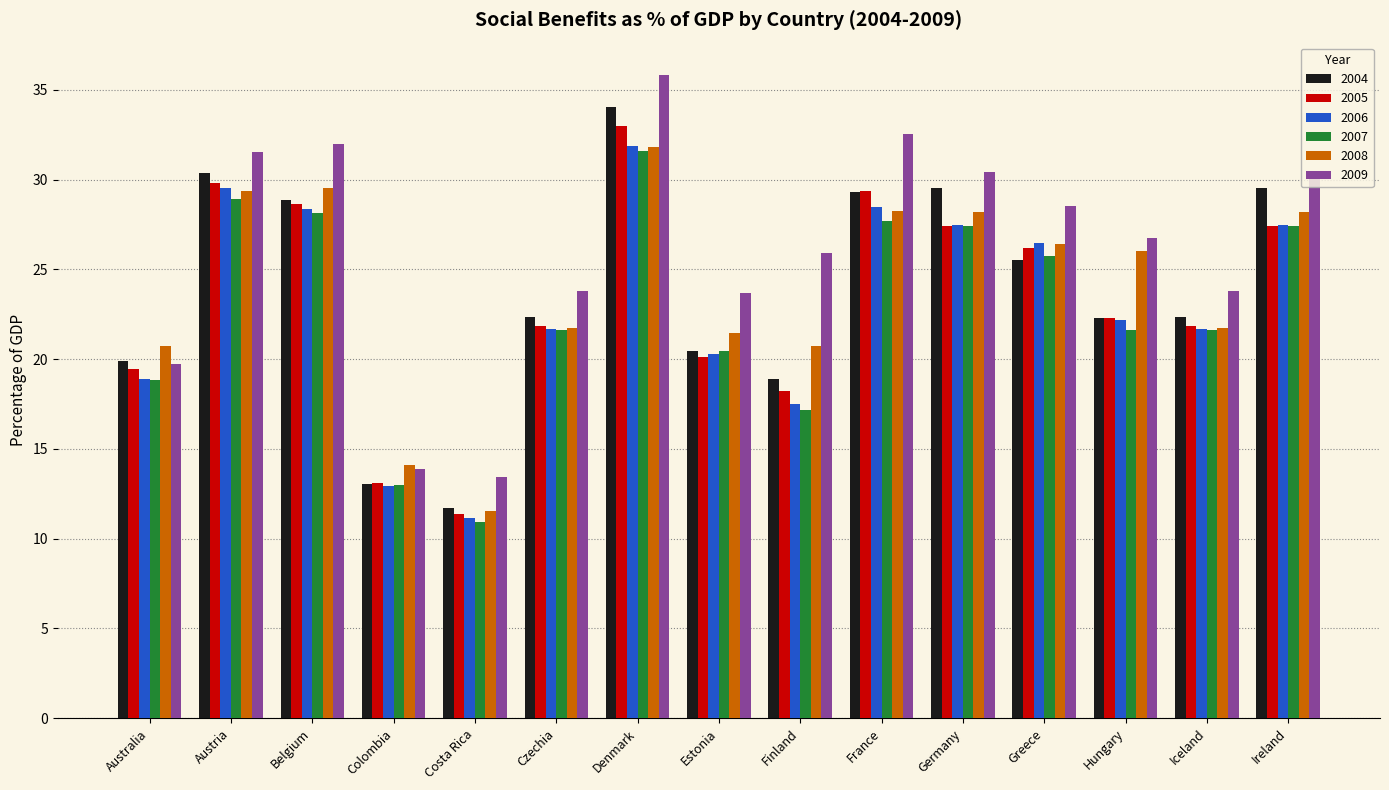

What is the total value across all series at Belgium?

175.5